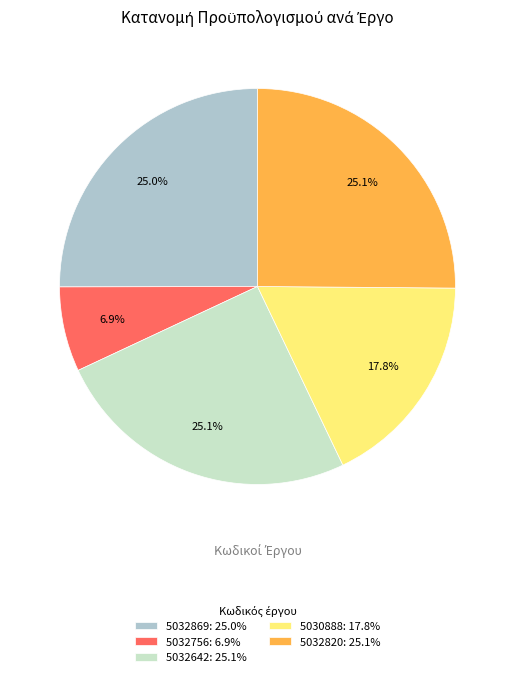

What is the total percentage of 5032820 and 5030888?

42.9%